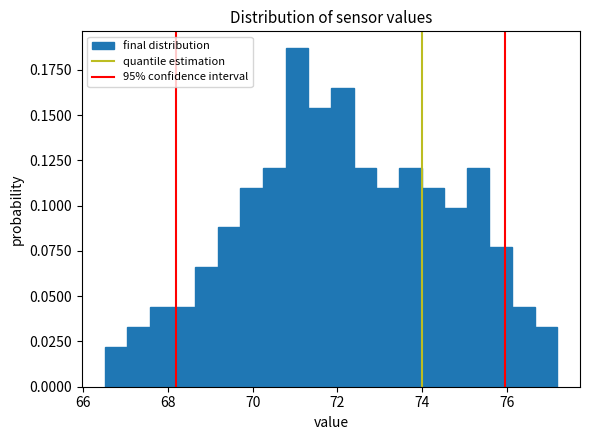

Around what value on the x-axis is the tallest bar? Give the approximate position of its centre, as read against the axis.

71.0